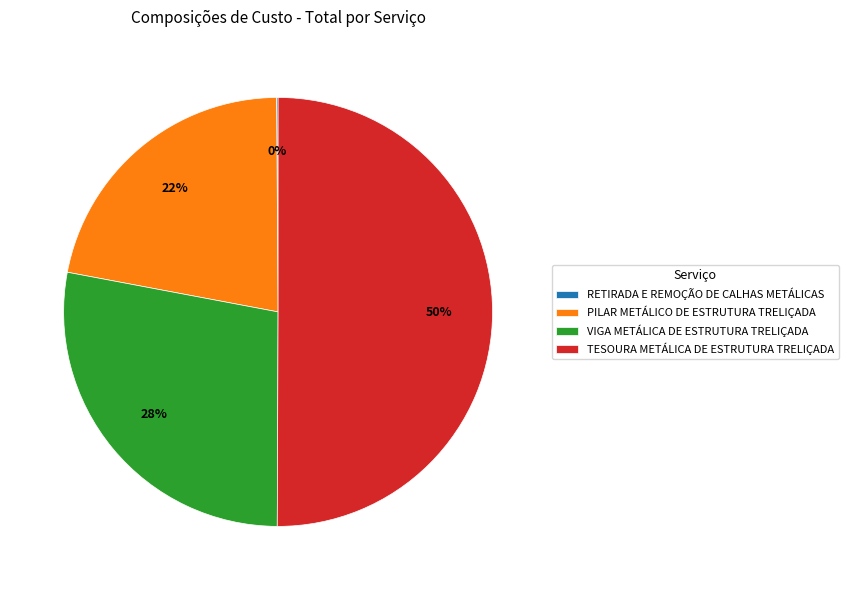

What is the ratio of the value at PILAR METÁLICO DE ESTRUTURA TRELIÇADA to the value at VIGA METÁLICA DE ESTRUTURA TRELIÇADA?

0.8